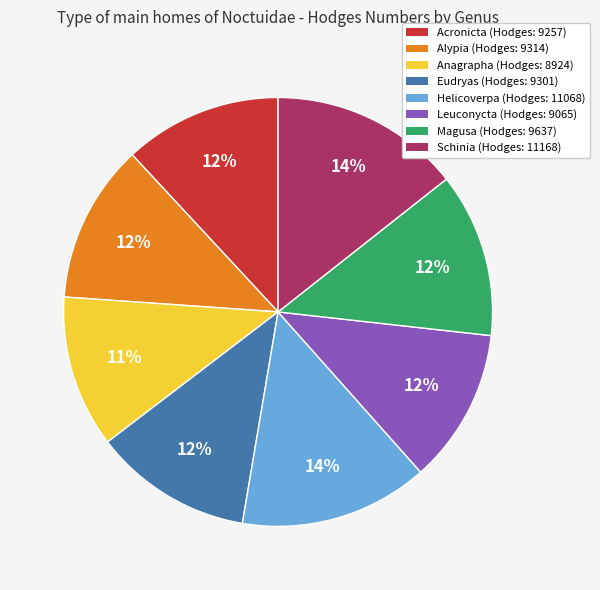

To the nearest percent, what is the combined percentage of Leuconycta and Schinia?

26%